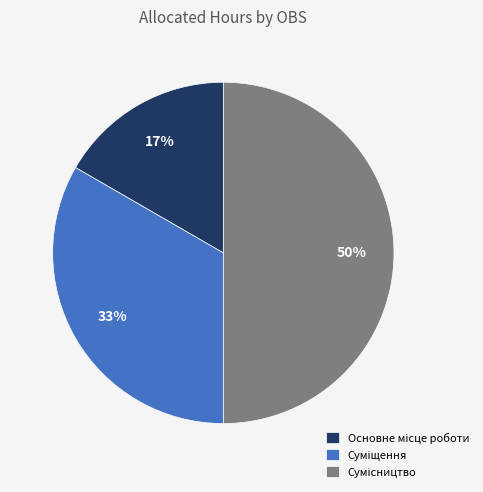

To the nearest percent, what is the average slice percentage?

33%